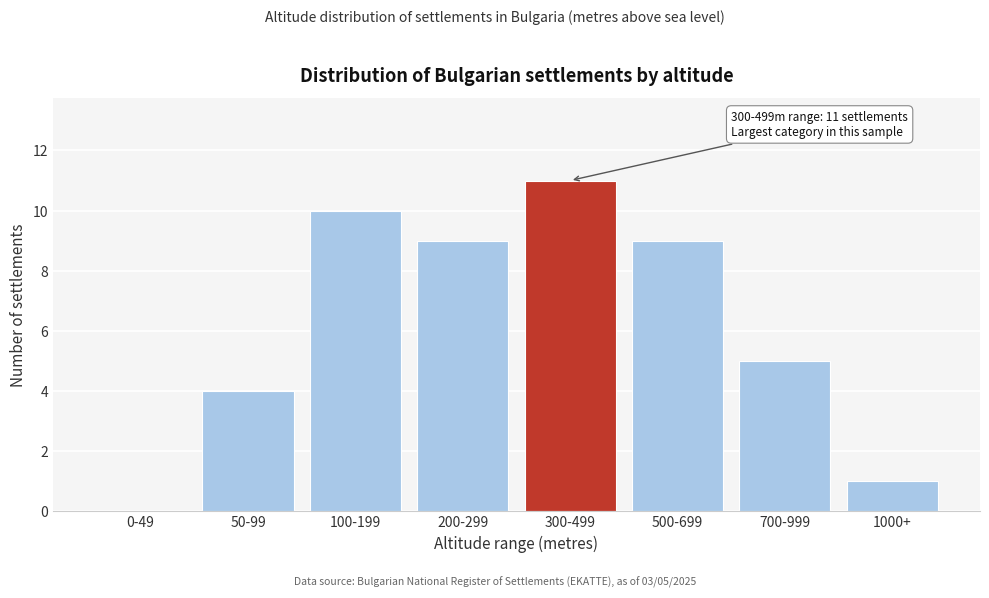

Reading left to right, transcribe all the data shown in this chart.

0-49=0	50-99=4	100-199=10	200-299=9	300-499=11	500-699=9	700-999=5	1000+=1